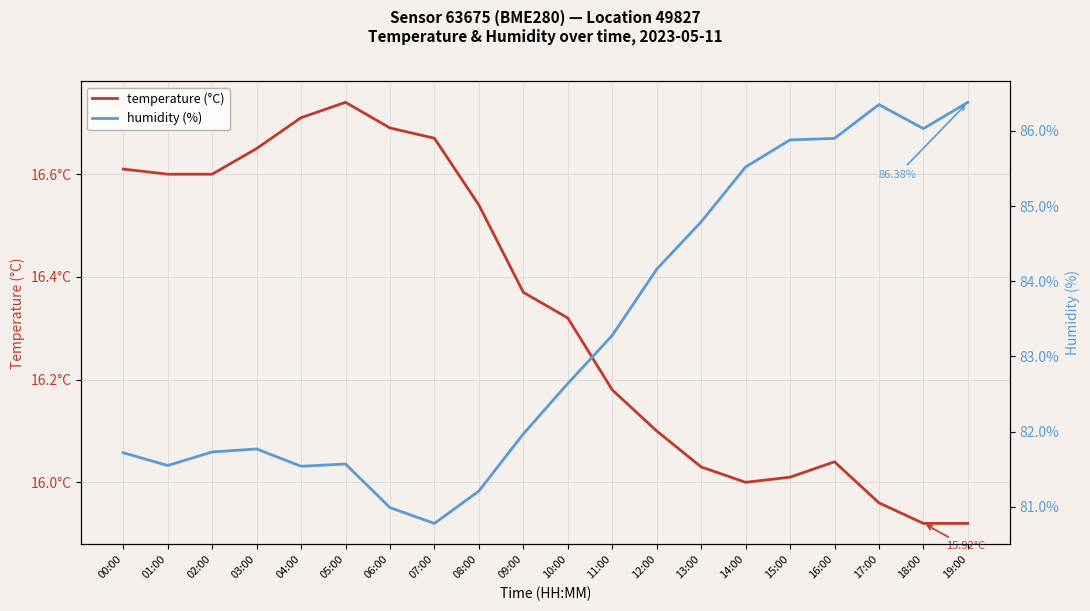

What is the maximum value shown in the chart?

86.4